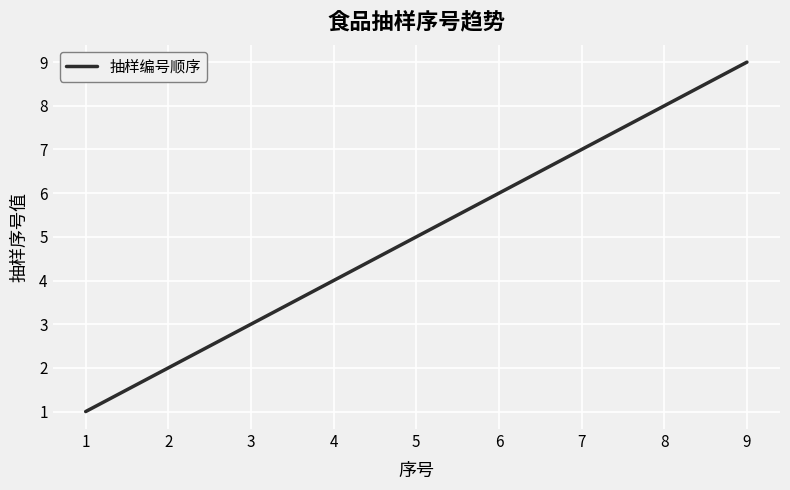

Approximately how many times larger is the value at 6 compared to 4?

1.5